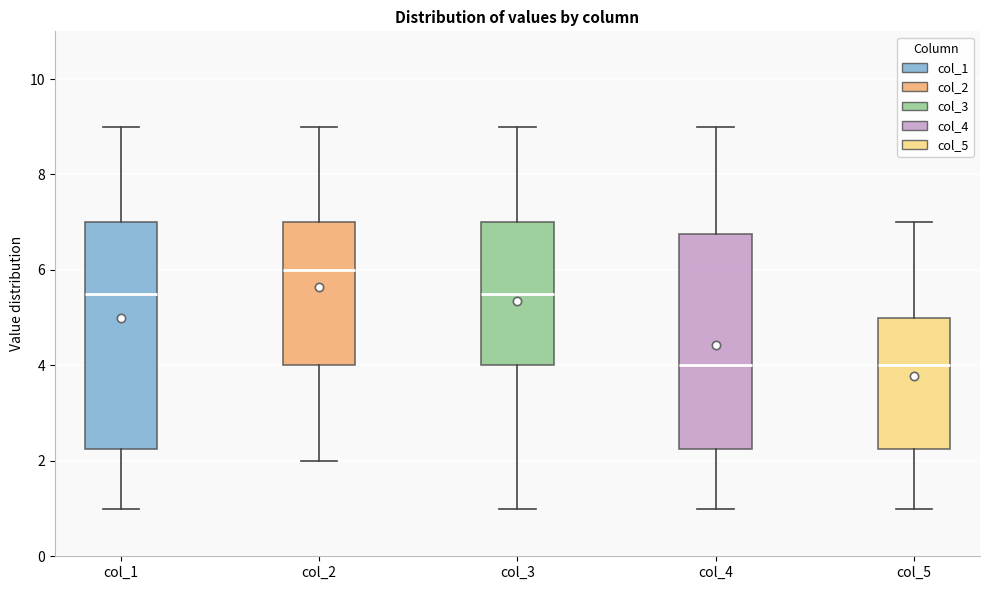

Reading left to right, read every box against the y-axis: the position of its median line, the range the box covers, and the ends of its whiskers. The values are not printed on the chart, so give them approximately, as read against the axis.

col_1: median 5.6, box 2.2 to 7.0, whiskers 1.0 to 9.0
col_2: median 6.0, box 4.0 to 7.0, whiskers 2.0 to 9.0
col_3: median 5.6, box 4.0 to 7.0, whiskers 1.0 to 9.0
col_4: median 4.0, box 2.2 to 6.8, whiskers 1.0 to 9.0
col_5: median 4.0, box 2.2 to 5.0, whiskers 1.0 to 7.0